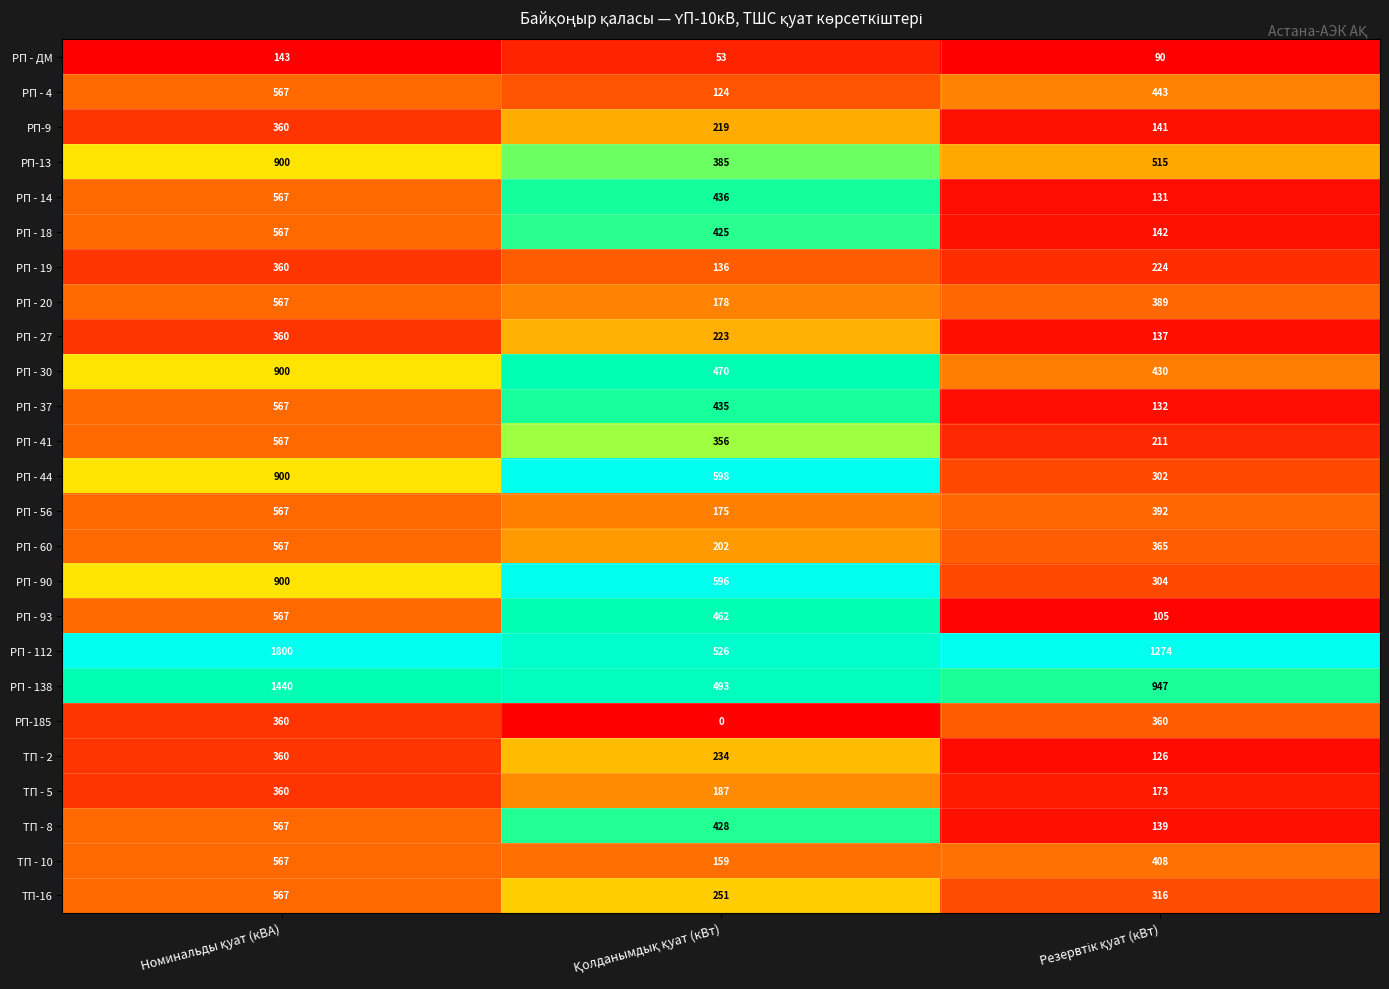

What is the difference between the maximum and minimum values in the РП - 19 series?

224